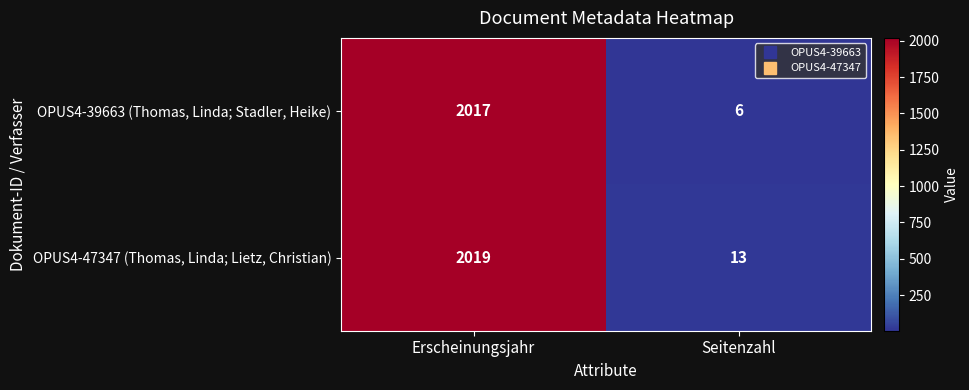

List the series in order of their peak value, highest first.

OPUS4-47347 (Thomas, Linda; Lietz, Christian), OPUS4-39663 (Thomas, Linda; Stadler, Heike)